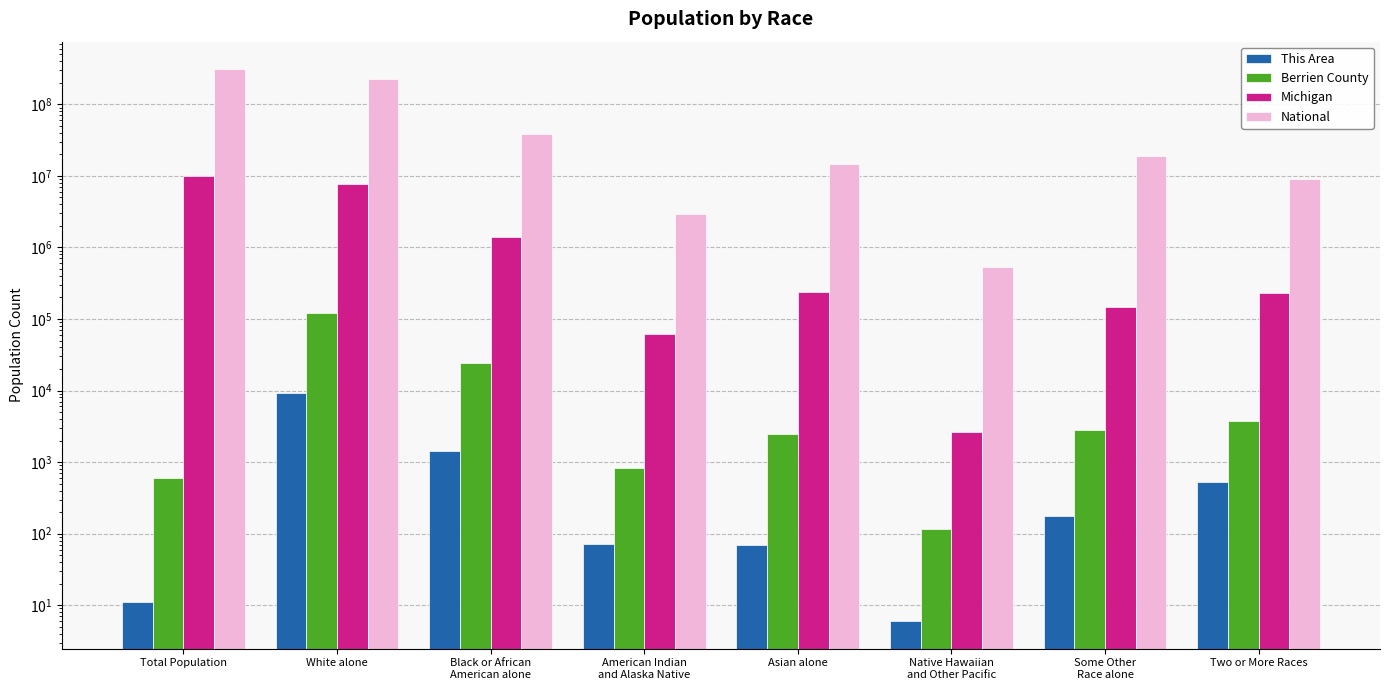

What is the average value of the This Area series?

1451